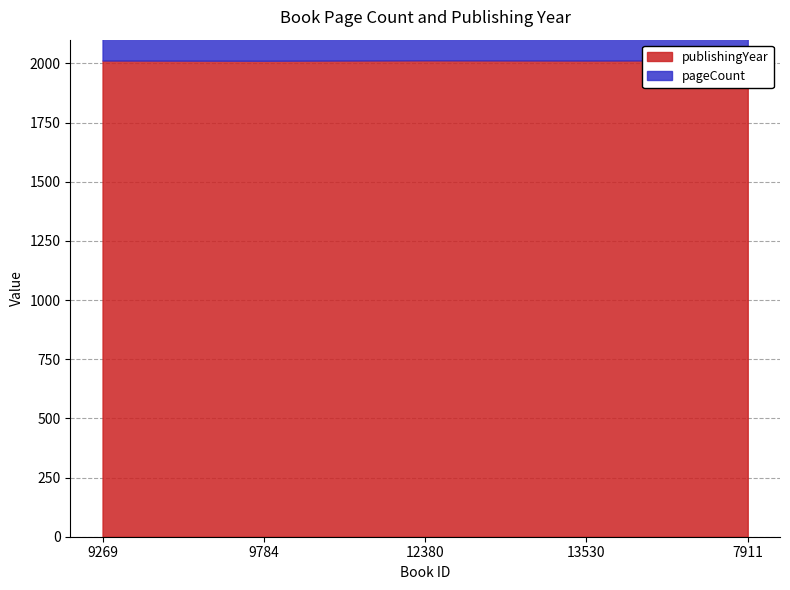

Where is the first local minimum for publishingYear?

9784